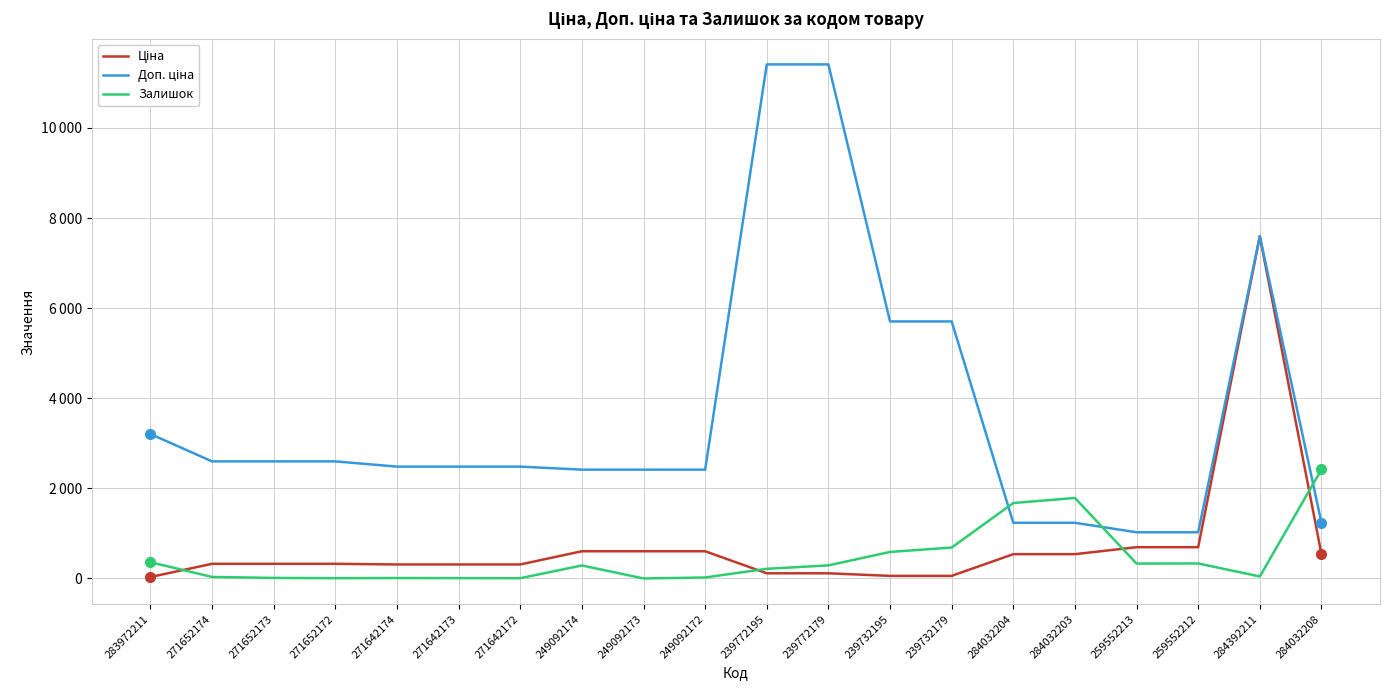

What is the sum of all Ціна values?

14691.7